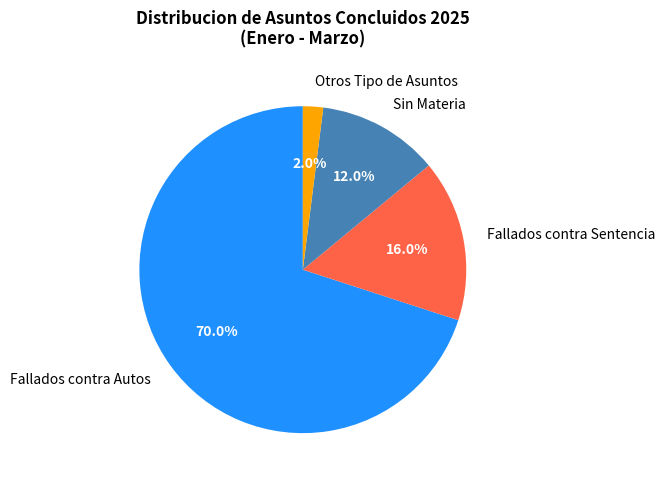

The Sin Materia slice represents 1% of the pie. True or false?

False